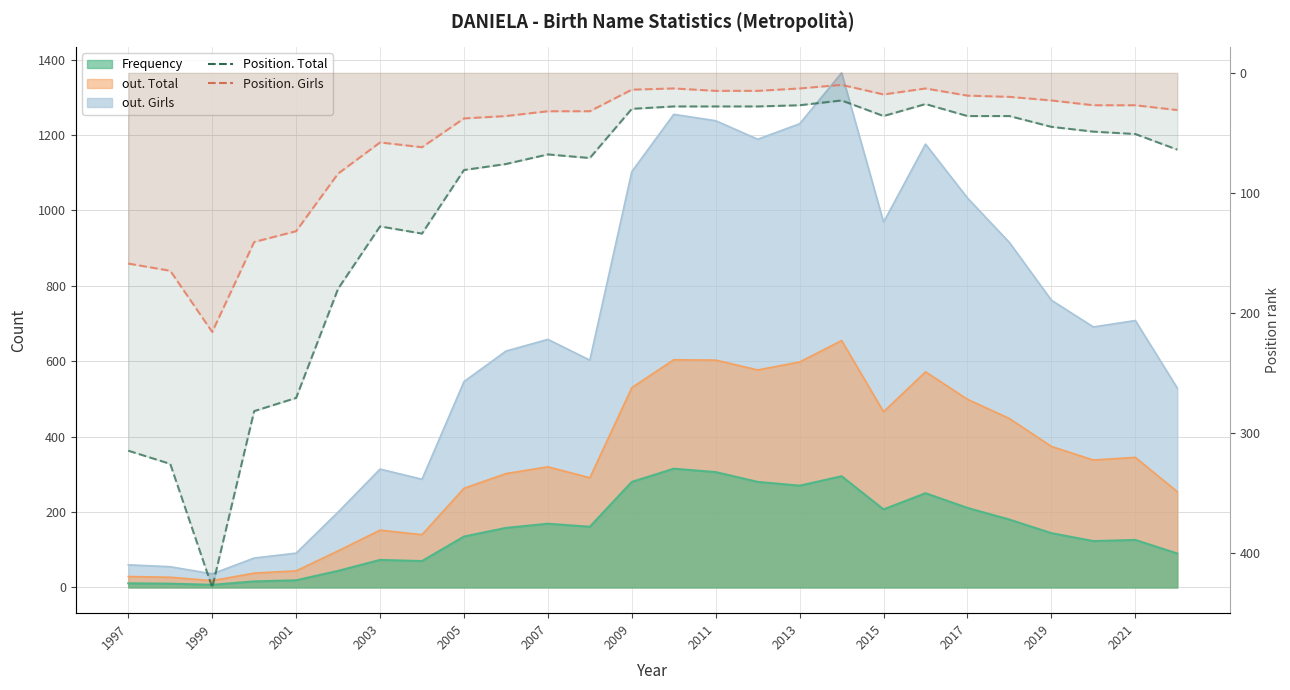

What is the sum of all Position. Girls values?

1413